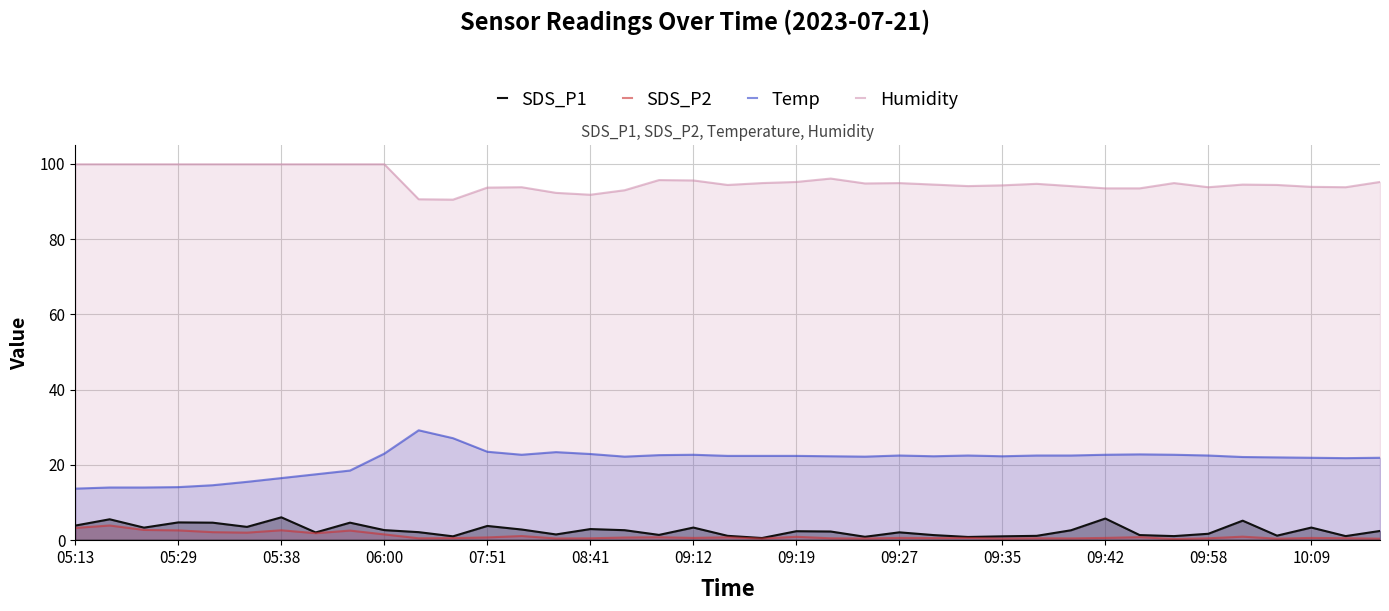

What is the total value across all series at 20?

118.3